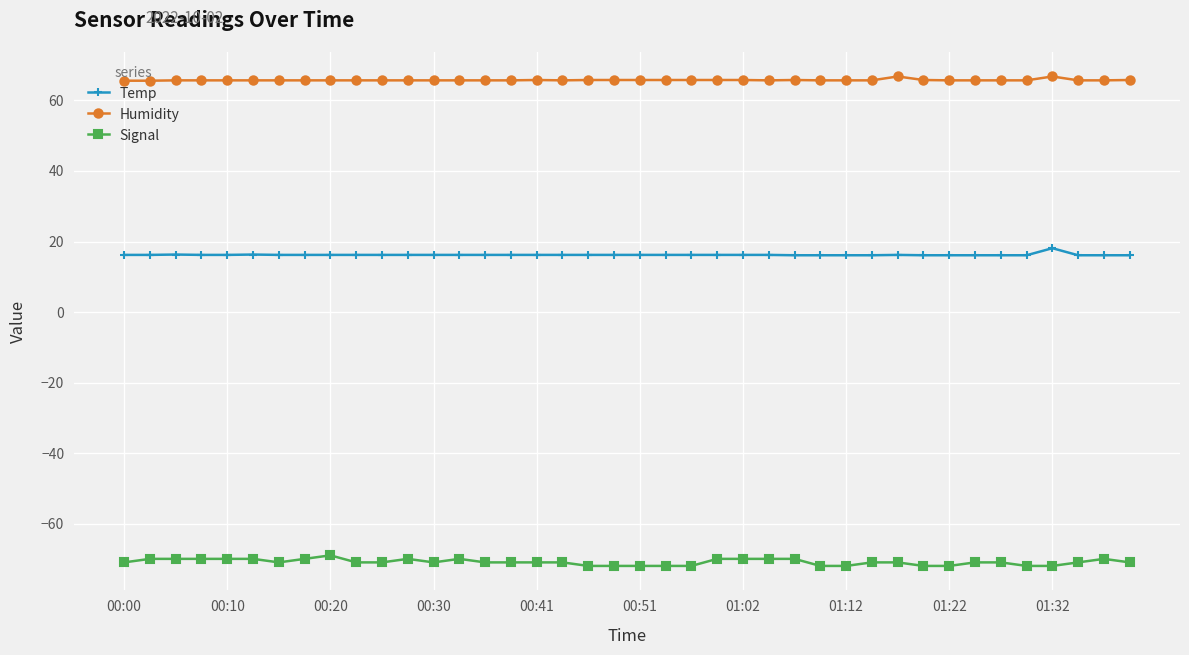

What is the highest value of the Signal series?

-69.0